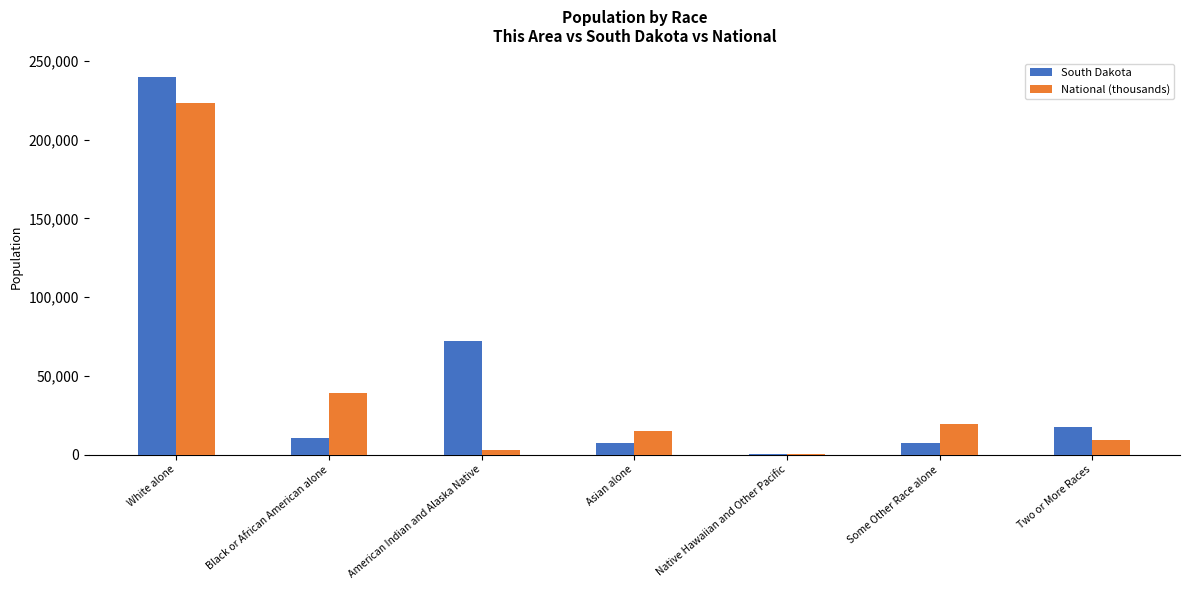

What is the highest value of the National (thousands) series?

223553.3